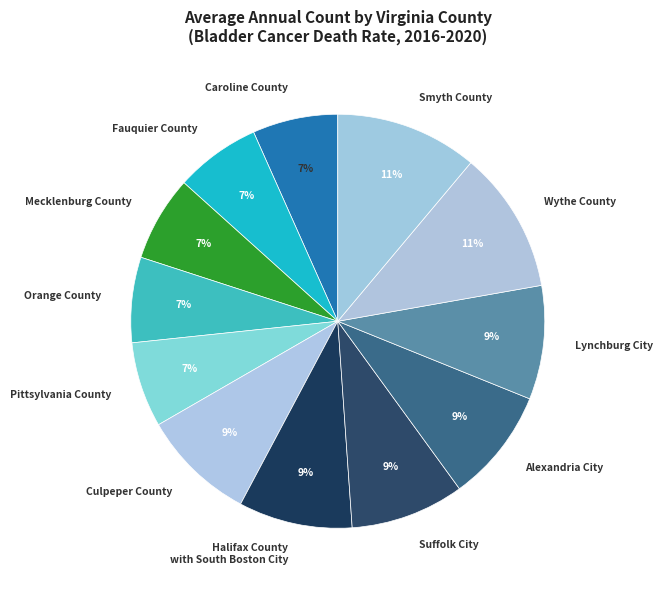

Is it true that Caroline County is 1% of the pie?

False